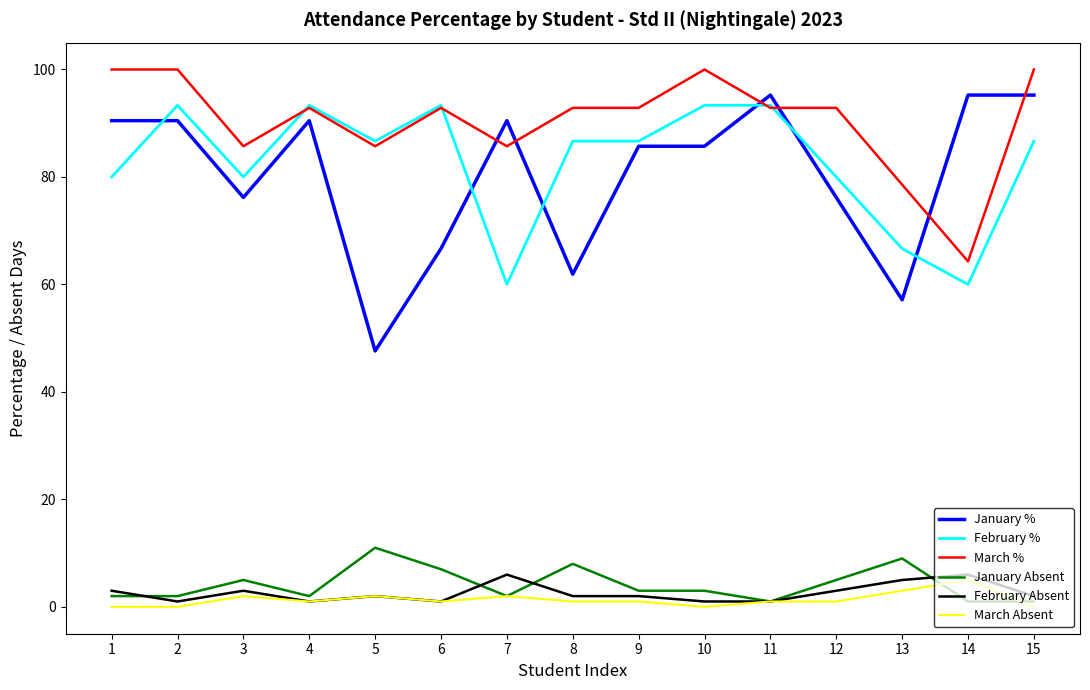

What is the average value of the January % series?

80.3